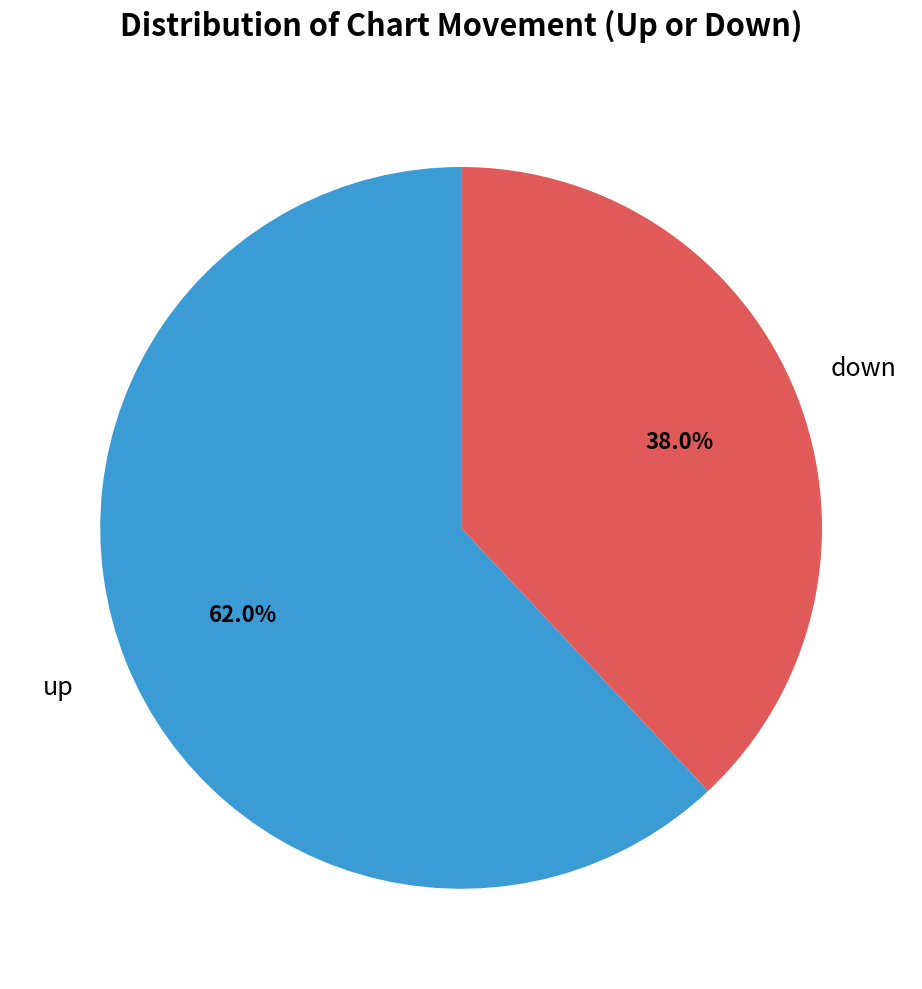

Approximately how many times larger is the value at down compared to up?

0.6